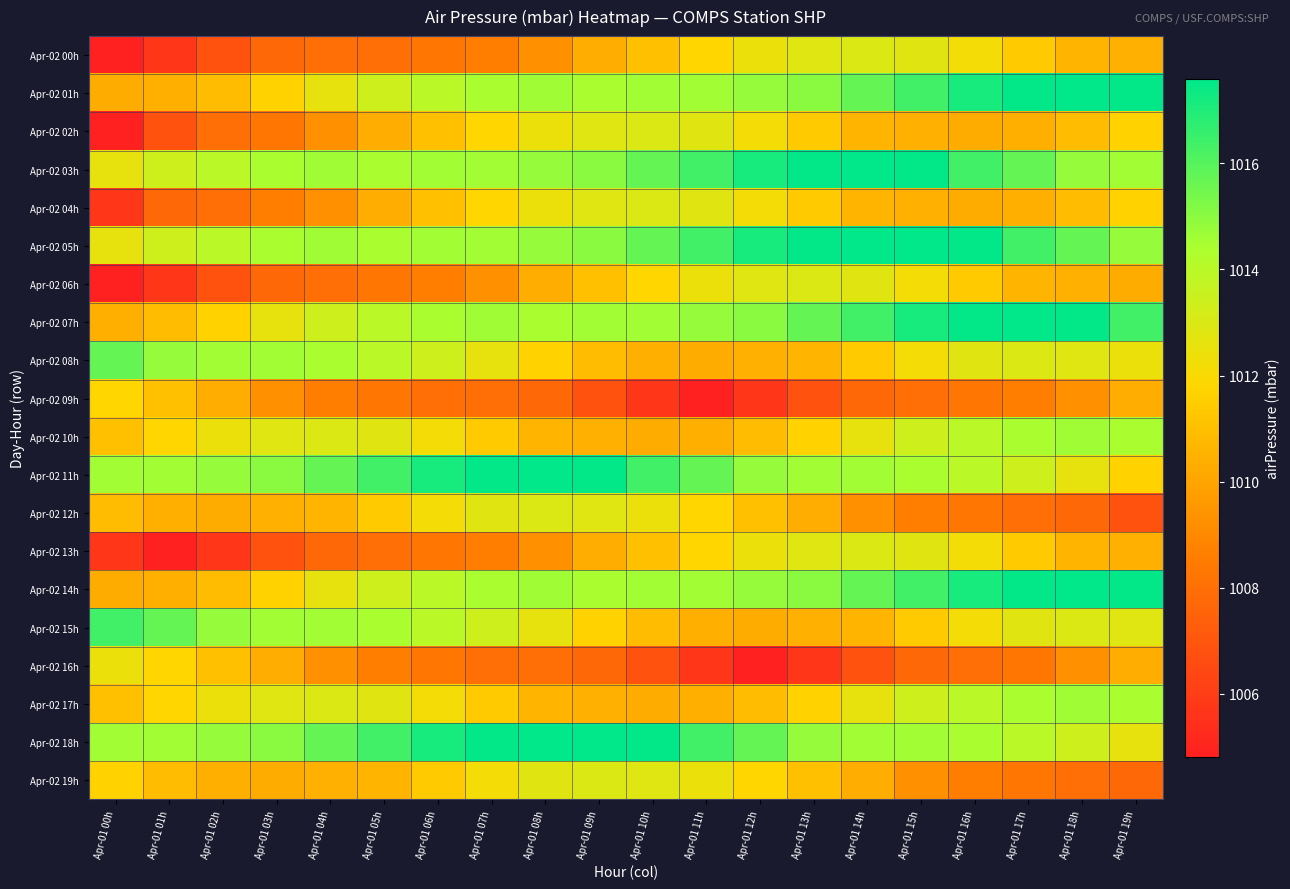

At Apr-01 14h, list the series in order from smallest to largest.

Apr-02 16h, Apr-02 09h, Apr-02 12h, Apr-02 19h, Apr-02 02h, Apr-02 04h, Apr-02 15h, Apr-02 08h, Apr-02 10h, Apr-02 17h, Apr-02 06h, Apr-02 00h, Apr-02 13h, Apr-02 11h, Apr-02 18h, Apr-02 01h, Apr-02 14h, Apr-02 07h, Apr-02 03h, Apr-02 05h